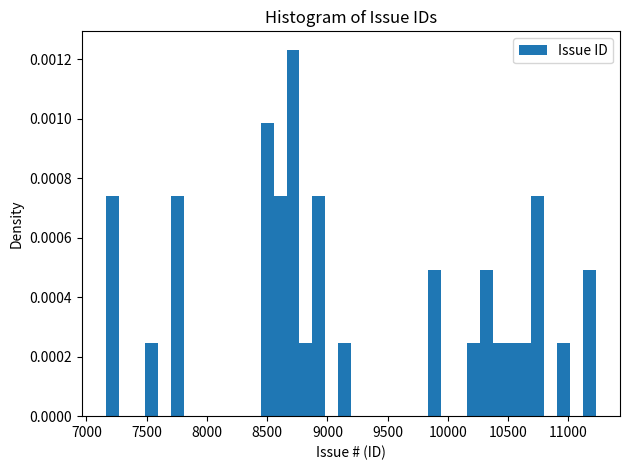

Read against the x-axis, roughly where is the centre of the tallest bar?

8700